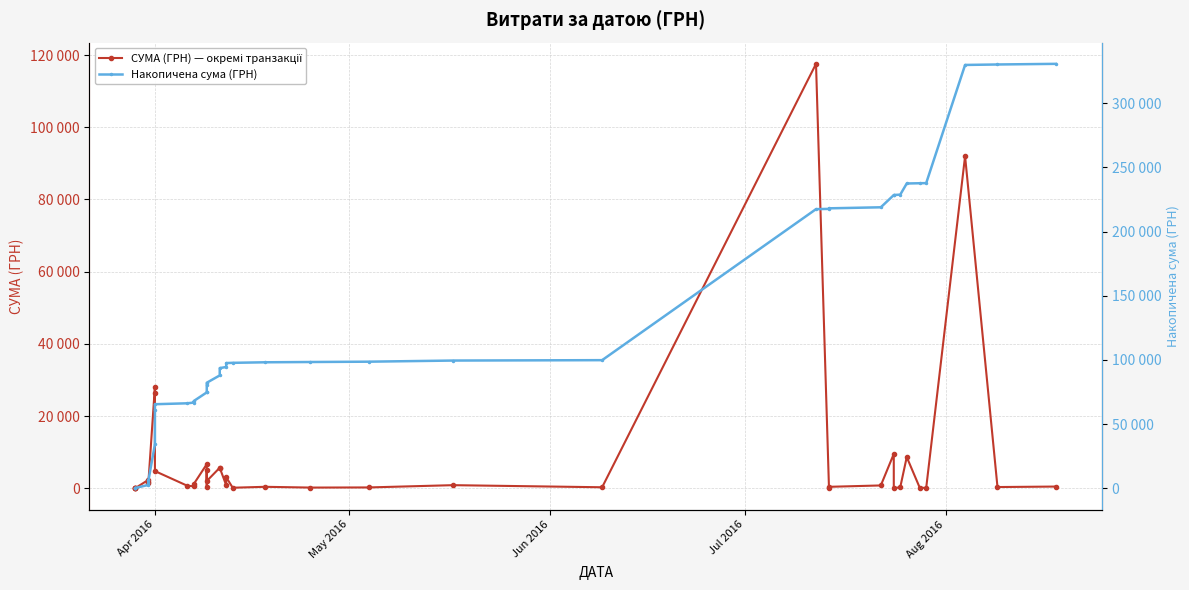

What is the sum of all СУМА (ГРН) — окремі транзакції values?

330564.5